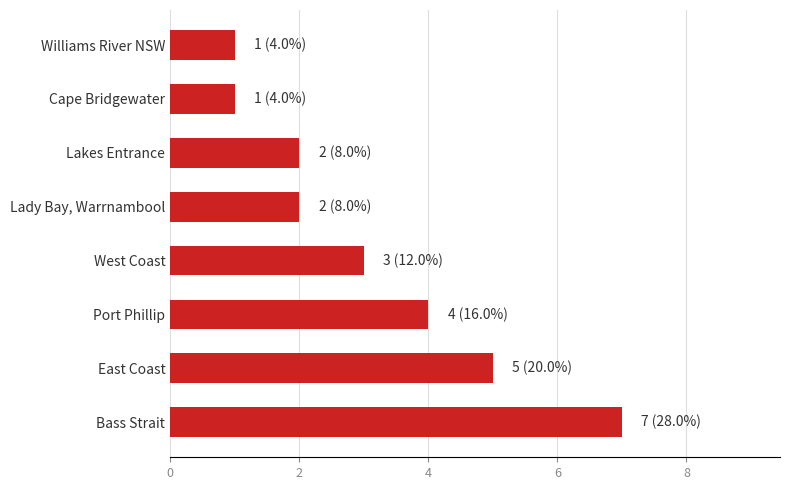

What is the sum of all values?

25